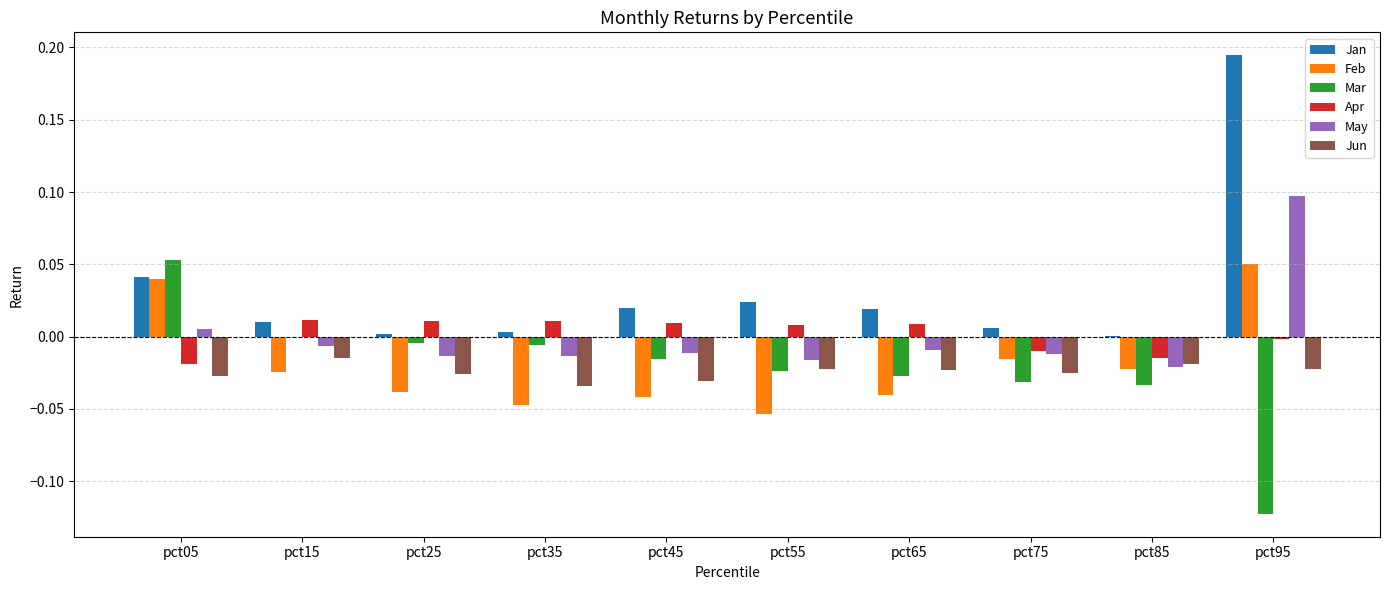

What are all the series names shown in the legend?

Jan, Feb, Mar, Apr, May, Jun